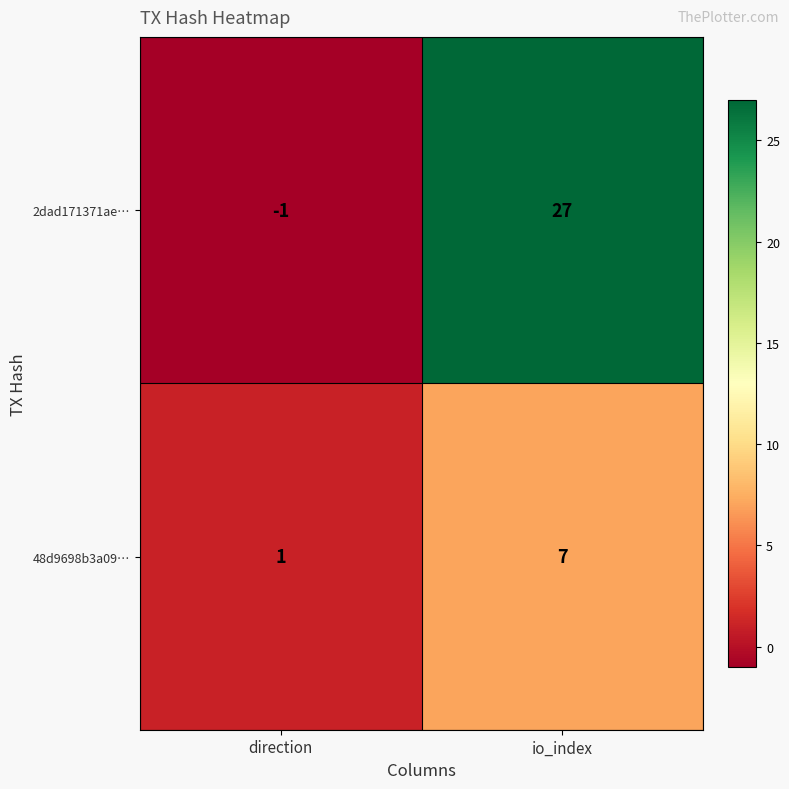

What is the difference between the 48d9698b3a09… values at direction and io_index?

6